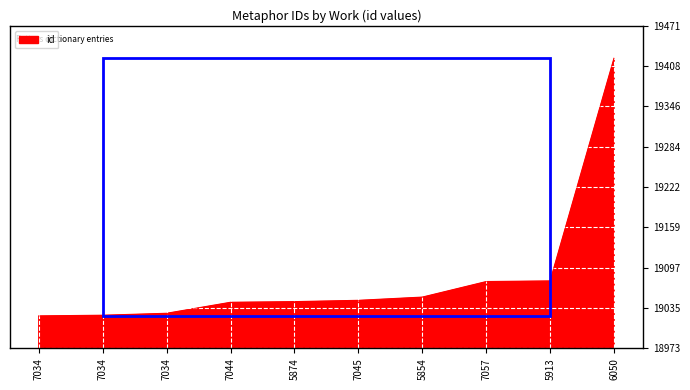

Does the chart have visible grid lines?

Yes